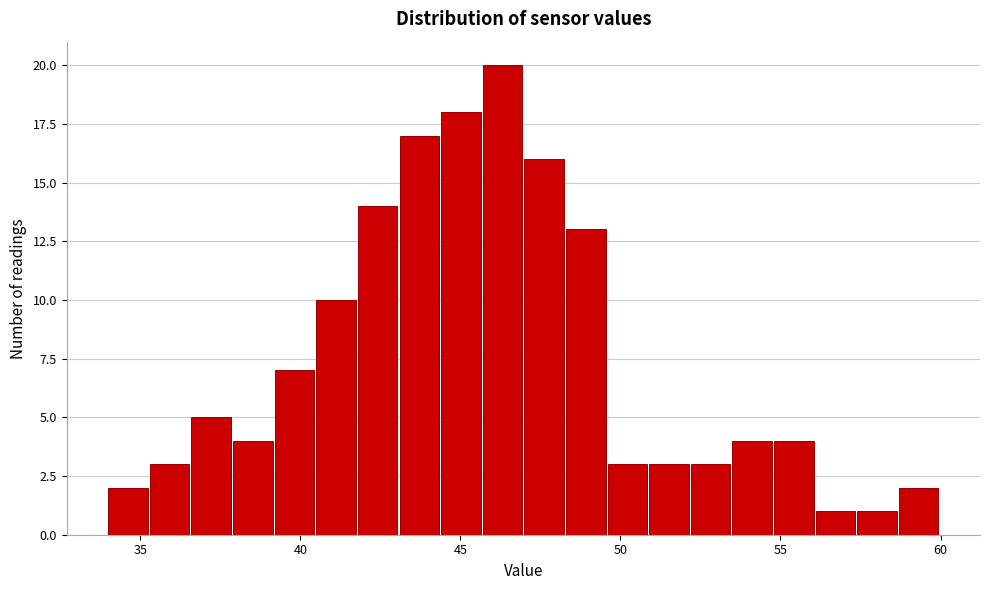

Read against the x-axis, roughly where is the centre of the tallest bar?

46.5